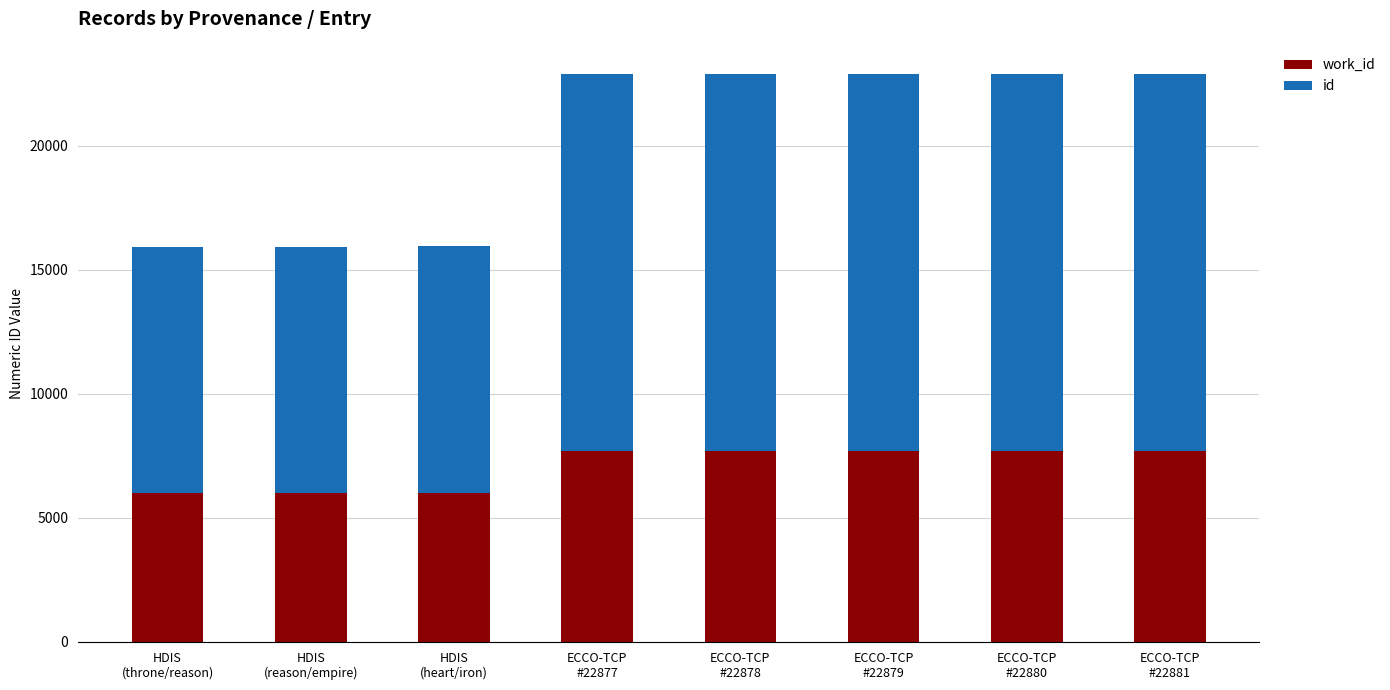

Count the number of categories in the chart.

8